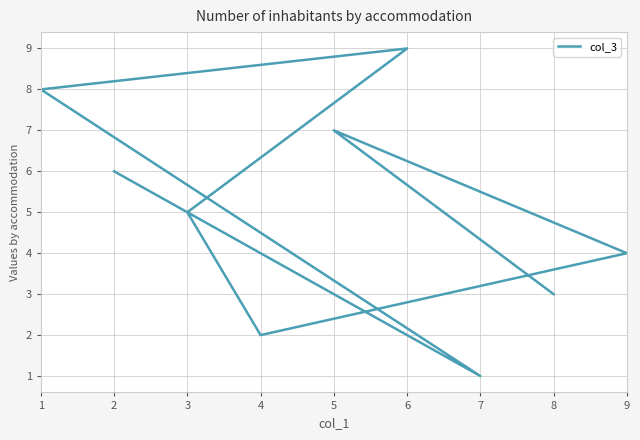

Is it true that the value at 3 is 2?

False